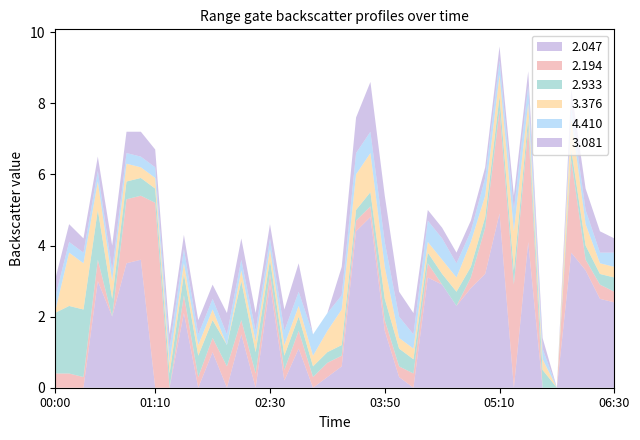

Reading right to left, transcribe all the data shown in this chart.

2.047: 2015/12/14 06:30=2.4	2015/12/14 06:20=2.5	2015/12/14 06:10=3.3	2015/12/14 06:00=3.8	2015/12/14 05:50=999.0	2015/12/14 05:40=999.0	2015/12/14 05:30=4.1	2015/12/14 05:20=999.0	2015/12/14 05:10=4.9	2015/12/14 05:00=3.2	2015/12/14 04:50=2.8	2015/12/14 04:40=2.3	2015/12/14 04:30=2.9	2015/12/14 04:20=3.1	2015/12/14 04:10=999.0	2015/12/14 04:00=0.3	2015/12/14 03:50=1.6	2015/12/14 03:40=4.8	2015/12/14 03:30=4.4	2015/12/14 03:20=0.6	2015/12/14 03:10=0.3	2015/12/14 03:00=999.0	2015/12/14 02:50=1.1	2015/12/14 02:40=0.2	2015/12/14 02:30=2.9	2015/12/14 02:20=999.0	2015/12/14 02:10=1.5	2015/12/14 02:00=999.0	2015/12/14 01:50=1.0	2015/12/14 01:40=999.0	2015/12/14 01:30=2.1	2015/12/14 01:20=999.0	2015/12/14 01:10=999.0	2015/12/14 01:00=3.6	2015/12/14 00:50=3.5	2015/12/14 00:40=2.0	2015/12/14 00:30=3.0	2015/12/14 00:20=999.0	2015/12/14 00:10=999.0	2015/12/14 00:00=999.0
2.194: 2015/12/14 06:30=0.3	2015/12/14 06:20=0.4	2015/12/14 06:10=0.3	2015/12/14 06:00=2.6	2015/12/14 05:50=999.0	2015/12/14 05:40=999.0	2015/12/14 05:30=3.2	2015/12/14 05:20=2.9	2015/12/14 05:10=2.9	2015/12/14 05:00=1.3	2015/12/14 04:50=0.3	2015/12/14 04:40=999.0	2015/12/14 04:30=999.0	2015/12/14 04:20=0.4	2015/12/14 04:10=0.4	2015/12/14 04:00=0.3	2015/12/14 03:50=0.3	2015/12/14 03:40=0.3	2015/12/14 03:30=0.3	2015/12/14 03:20=0.3	2015/12/14 03:10=0.4	2015/12/14 03:00=0.3	2015/12/14 02:50=0.5	2015/12/14 02:40=0.3	2015/12/14 02:30=0.3	2015/12/14 02:20=0.4	2015/12/14 02:10=0.4	2015/12/14 02:00=0.6	2015/12/14 01:50=0.4	2015/12/14 01:40=0.3	2015/12/14 01:30=0.5	2015/12/14 01:20=999.0	2015/12/14 01:10=5.2	2015/12/14 01:00=1.8	2015/12/14 00:50=1.8	2015/12/14 00:40=999.0	2015/12/14 00:30=0.6	2015/12/14 00:20=0.3	2015/12/14 00:10=0.4	2015/12/14 00:00=0.4
2.933: 2015/12/14 06:30=0.4	2015/12/14 06:20=0.3	2015/12/14 06:10=0.4	2015/12/14 06:00=0.3	2015/12/14 05:50=999.0	2015/12/14 05:40=0.5	2015/12/14 05:30=0.3	2015/12/14 05:20=0.4	2015/12/14 05:10=0.4	2015/12/14 05:00=0.3	2015/12/14 04:50=0.3	2015/12/14 04:40=0.4	2015/12/14 04:30=0.3	2015/12/14 04:20=0.3	2015/12/14 04:10=0.4	2015/12/14 04:00=0.5	2015/12/14 03:50=0.6	2015/12/14 03:40=0.4	2015/12/14 03:30=0.3	2015/12/14 03:20=0.3	2015/12/14 03:10=0.3	2015/12/14 03:00=0.3	2015/12/14 02:50=0.4	2015/12/14 02:40=0.4	2015/12/14 02:30=0.4	2015/12/14 02:20=0.6	2015/12/14 02:10=1.1	2015/12/14 02:00=0.6	2015/12/14 01:50=0.5	2015/12/14 01:40=0.6	2015/12/14 01:30=0.6	2015/12/14 01:20=0.4	2015/12/14 01:10=0.4	2015/12/14 01:00=0.5	2015/12/14 00:50=0.5	2015/12/14 00:40=0.5	2015/12/14 00:30=1.4	2015/12/14 00:20=1.9	2015/12/14 00:10=1.9	2015/12/14 00:00=1.7
3.376: 2015/12/14 06:30=0.3	2015/12/14 06:20=0.3	2015/12/14 06:10=0.6	2015/12/14 06:00=0.9	2015/12/14 05:50=999.0	2015/12/14 05:40=0.3	2015/12/14 05:30=0.4	2015/12/14 05:20=1.1	2015/12/14 05:10=0.6	2015/12/14 05:00=0.6	2015/12/14 04:50=0.7	2015/12/14 04:40=0.4	2015/12/14 04:30=0.4	2015/12/14 04:20=0.3	2015/12/14 04:10=0.3	2015/12/14 04:00=0.3	2015/12/14 03:50=0.9	2015/12/14 03:40=1.1	2015/12/14 03:30=1.0	2015/12/14 03:20=1.0	2015/12/14 03:10=0.6	2015/12/14 03:00=0.3	2015/12/14 02:50=0.3	2015/12/14 02:40=0.3	2015/12/14 02:30=0.3	2015/12/14 02:20=0.3	2015/12/14 02:10=0.3	2015/12/14 02:00=999.0	2015/12/14 01:50=0.3	2015/12/14 01:40=0.3	2015/12/14 01:30=0.3	2015/12/14 01:20=0.3	2015/12/14 01:10=0.3	2015/12/14 01:00=0.3	2015/12/14 00:50=0.5	2015/12/14 00:40=0.5	2015/12/14 00:30=0.8	2015/12/14 00:20=1.3	2015/12/14 00:10=1.5	2015/12/14 00:00=999.0
4.410: 2015/12/14 06:30=0.4	2015/12/14 06:20=0.3	2015/12/14 06:10=0.4	2015/12/14 06:00=0.3	2015/12/14 05:50=999.0	2015/12/14 05:40=0.3	2015/12/14 05:30=0.5	2015/12/14 05:20=0.6	2015/12/14 05:10=0.4	2015/12/14 05:00=0.5	2015/12/14 04:50=0.3	2015/12/14 04:40=0.4	2015/12/14 04:30=0.6	2015/12/14 04:20=0.6	2015/12/14 04:10=0.4	2015/12/14 04:00=0.6	2015/12/14 03:50=0.7	2015/12/14 03:40=0.6	2015/12/14 03:30=0.6	2015/12/14 03:20=0.4	2015/12/14 03:10=0.5	2015/12/14 03:00=0.6	2015/12/14 02:50=0.4	2015/12/14 02:40=0.4	2015/12/14 02:30=0.3	2015/12/14 02:20=0.3	2015/12/14 02:10=0.3	2015/12/14 02:00=0.3	2015/12/14 01:50=0.3	2015/12/14 01:40=0.3	2015/12/14 01:30=0.4	2015/12/14 01:20=0.4	2015/12/14 01:10=0.3	2015/12/14 01:00=0.3	2015/12/14 00:50=0.3	2015/12/14 00:40=0.3	2015/12/14 00:30=0.3	2015/12/14 00:20=0.3	2015/12/14 00:10=0.3	2015/12/14 00:00=0.4
3.081: 2015/12/14 06:30=0.4	2015/12/14 06:20=0.6	2015/12/14 06:10=0.6	2015/12/14 06:00=0.5	2015/12/14 05:50=999.0	2015/12/14 05:40=0.3	2015/12/14 05:30=0.4	2015/12/14 05:20=0.4	2015/12/14 05:10=0.4	2015/12/14 05:00=0.3	2015/12/14 04:50=0.3	2015/12/14 04:40=0.3	2015/12/14 04:30=0.3	2015/12/14 04:20=0.3	2015/12/14 04:10=0.6	2015/12/14 04:00=0.7	2015/12/14 03:50=1.3	2015/12/14 03:40=1.4	2015/12/14 03:30=1.0	2015/12/14 03:20=0.8	2015/12/14 03:10=999.0	2015/12/14 03:00=999.0	2015/12/14 02:50=0.8	2015/12/14 02:40=0.6	2015/12/14 02:30=0.4	2015/12/14 02:20=0.5	2015/12/14 02:10=0.6	2015/12/14 02:00=0.6	2015/12/14 01:50=0.4	2015/12/14 01:40=0.4	2015/12/14 01:30=0.4	2015/12/14 01:20=0.4	2015/12/14 01:10=0.5	2015/12/14 01:00=0.7	2015/12/14 00:50=0.6	2015/12/14 00:40=0.7	2015/12/14 00:30=0.4	2015/12/14 00:20=0.4	2015/12/14 00:10=0.5	2015/12/14 00:00=0.5